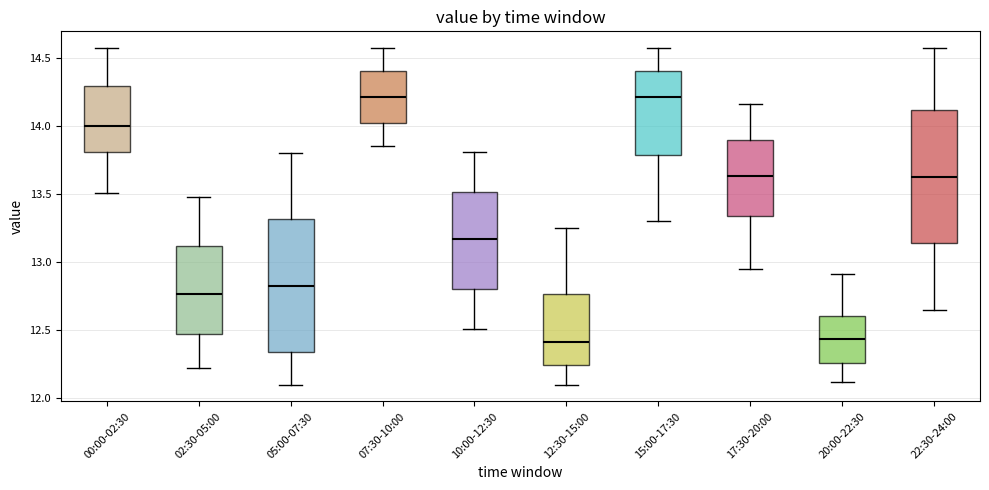

Reading left to right, transcribe this box plot: for each box, give where its median line is, the range the box spans, and where its two whiskers end, as read against the y-axis. The values are not printed on the chart, so give them approximately, as read against the axis.

00:00-02:30: median 14.00, box 13.80 to 14.30, whiskers 13.50 to 14.55
02:30-05:00: median 12.75, box 12.45 to 13.10, whiskers 12.20 to 13.50
05:00-07:30: median 12.85, box 12.35 to 13.30, whiskers 12.10 to 13.80
07:30-10:00: median 14.20, box 14.00 to 14.40, whiskers 13.85 to 14.55
10:00-12:30: median 13.15, box 12.80 to 13.50, whiskers 12.50 to 13.80
12:30-15:00: median 12.40, box 12.25 to 12.75, whiskers 12.10 to 13.25
15:00-17:30: median 14.20, box 13.80 to 14.40, whiskers 13.30 to 14.55
17:30-20:00: median 13.65, box 13.35 to 13.90, whiskers 12.95 to 14.15
20:00-22:30: median 12.45, box 12.25 to 12.60, whiskers 12.10 to 12.90
22:30-24:00: median 13.65, box 13.15 to 14.10, whiskers 12.65 to 14.55